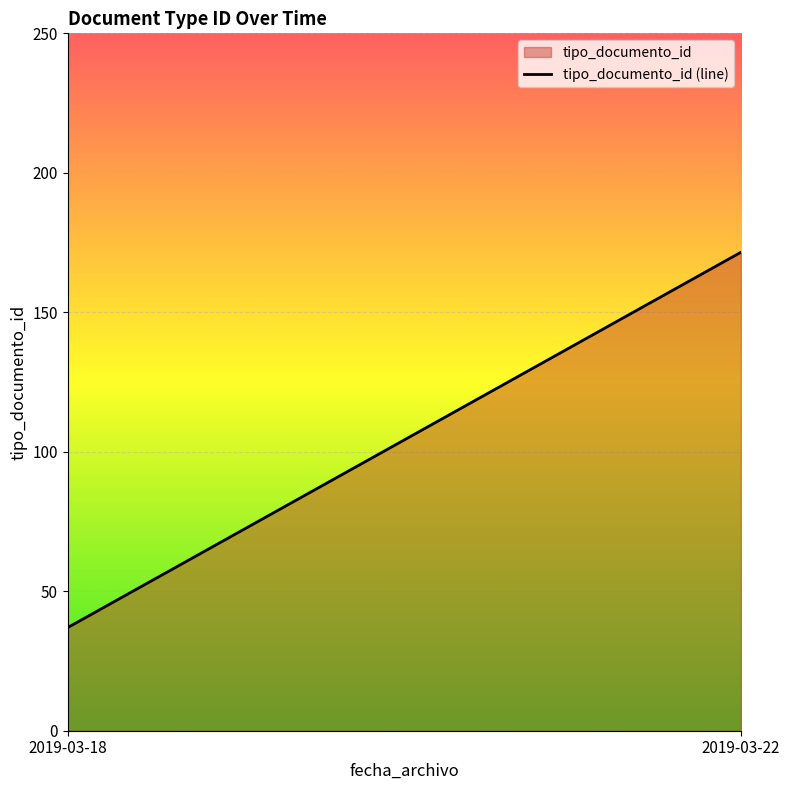

Count the number of values greater than 171.

1